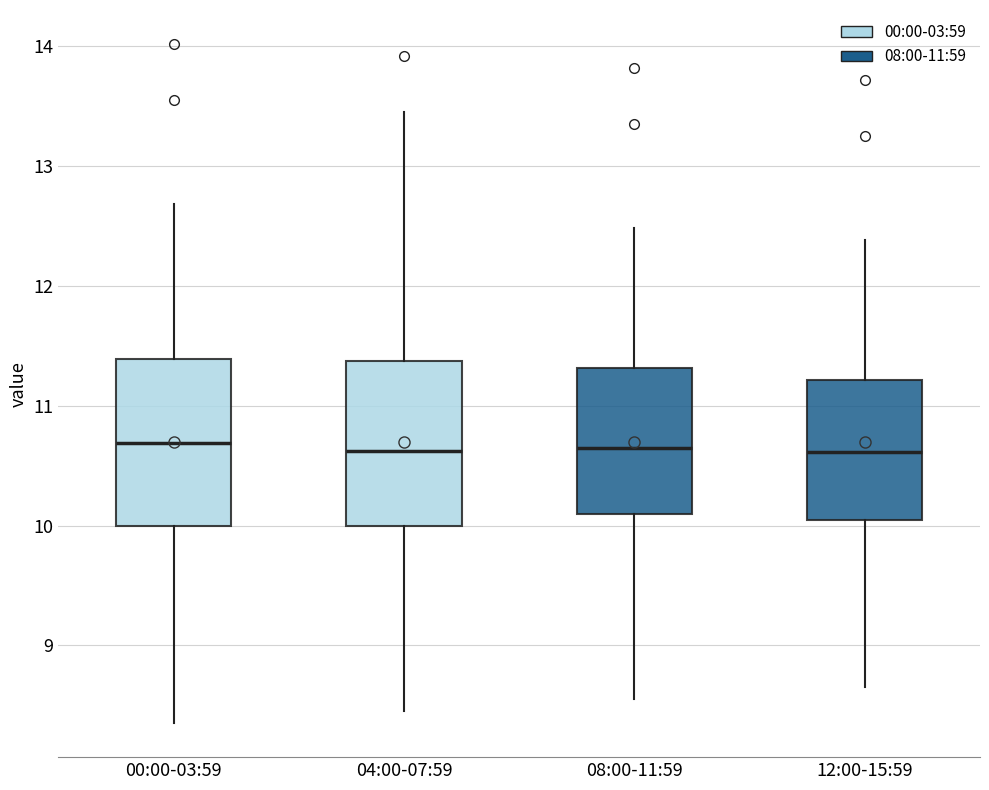

Where does the median line of the box for 12:00-15:59 sit on the y-axis? The values are not printed on the chart, so give them approximately, as read against the axis.

10.6